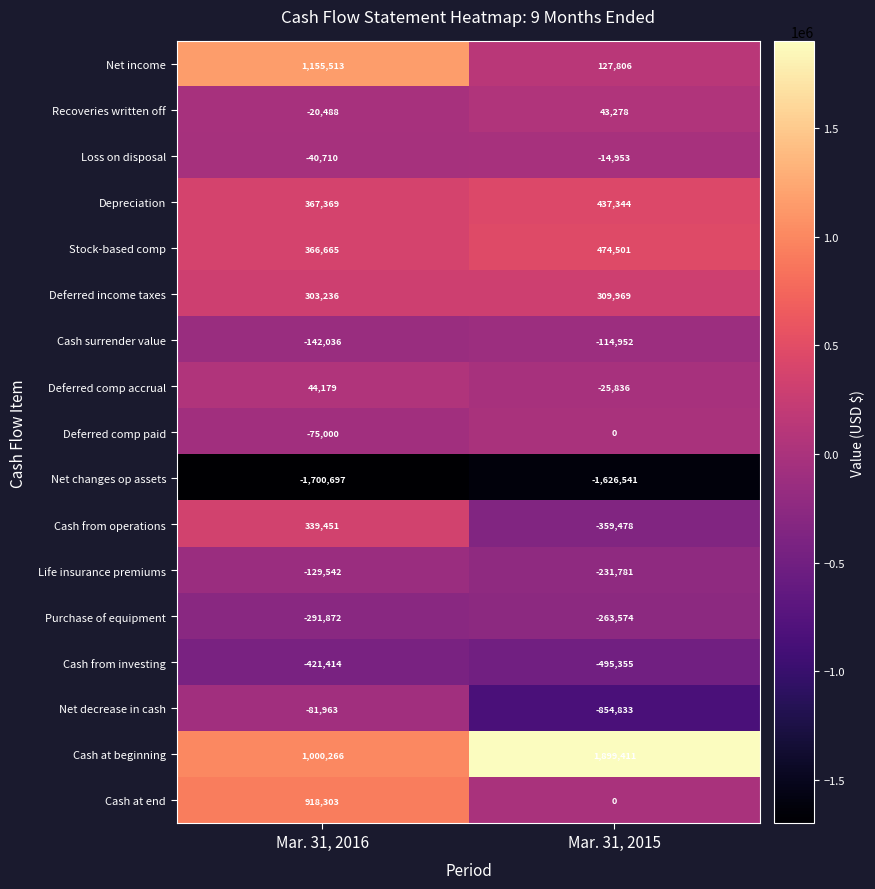

At which label does Cash from operations reach its peak?

Mar. 31, 2016